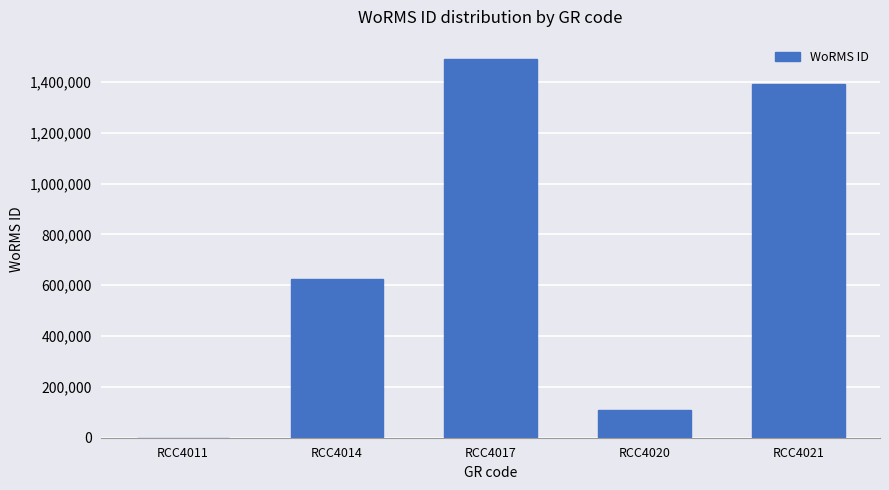

How many series are shown in this chart?

1